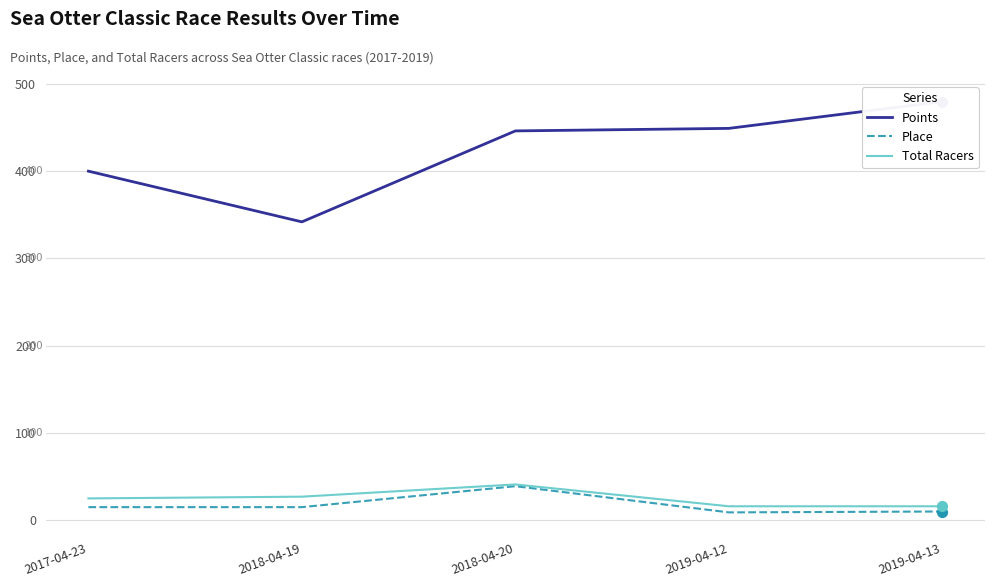

At which category is the sum across all series the highest?

2018-04-20